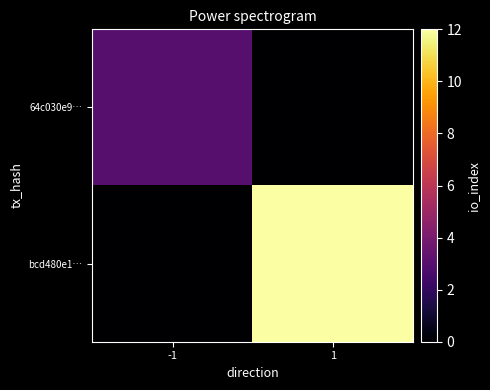

What is the difference between the highest and lowest values at 1?

12